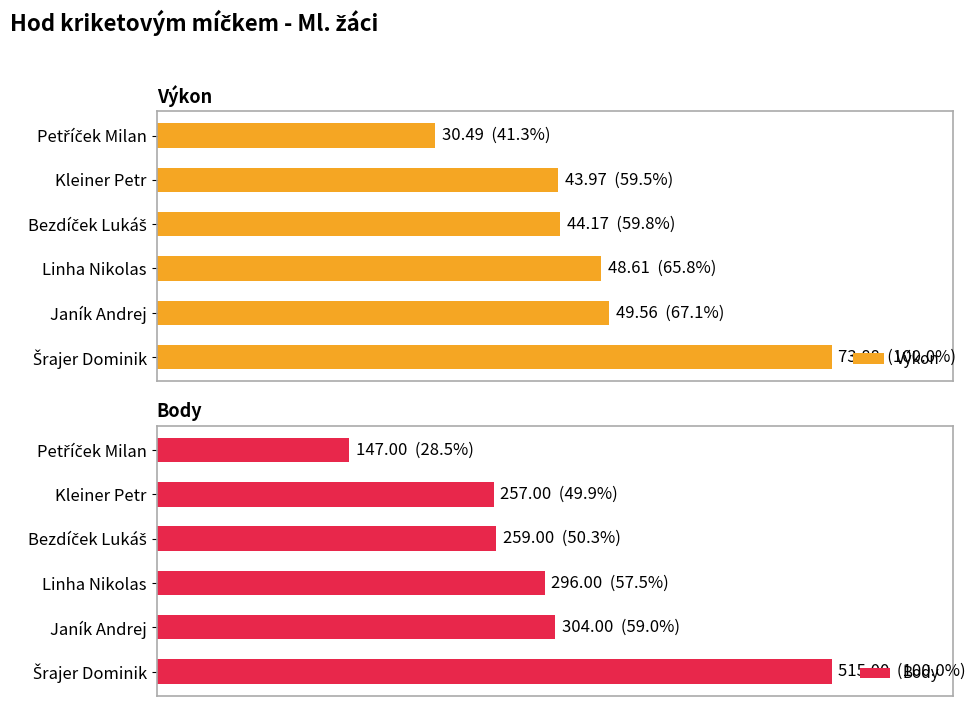

What is the sum of the Body values at Kleiner Petr and Janík Andrej?

561.0